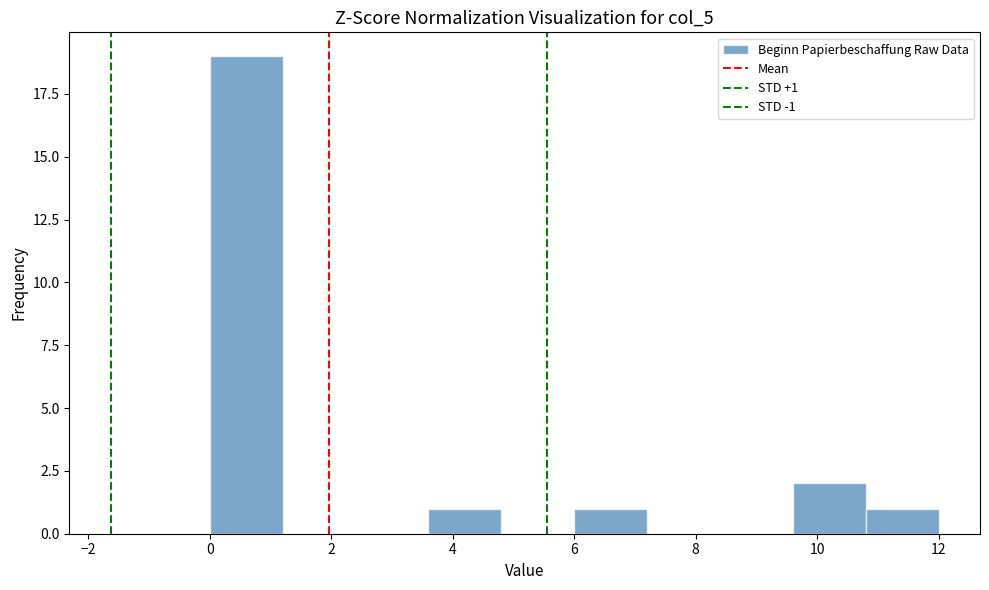

Over which range of the x-axis is the bar tallest?

0.0 to 1.2